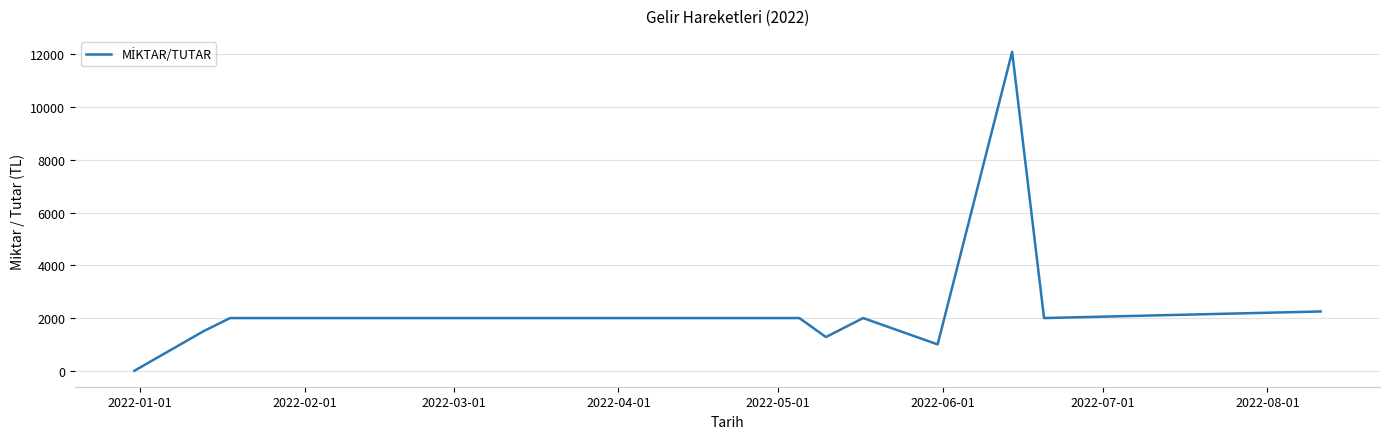

How many lines are shown in the chart?

1